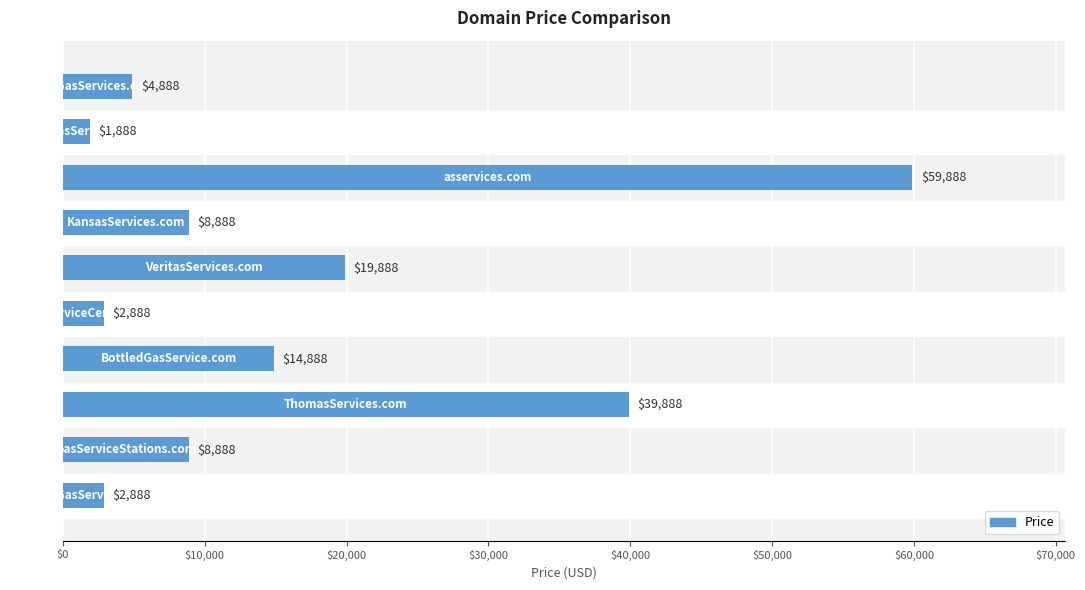

How many values are below 8888?

4